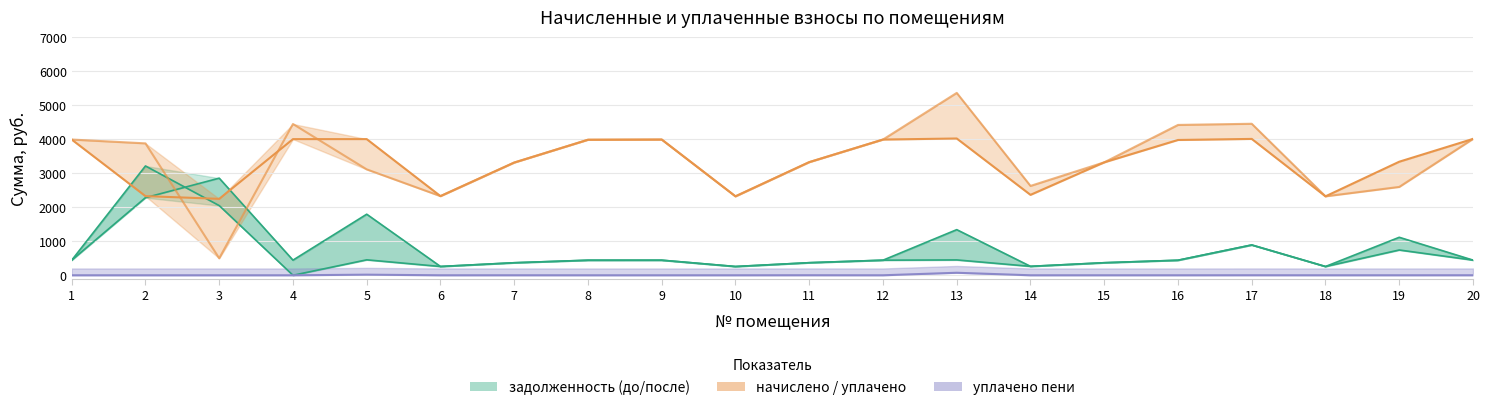

How many data points in начислено are less than 3980?

10